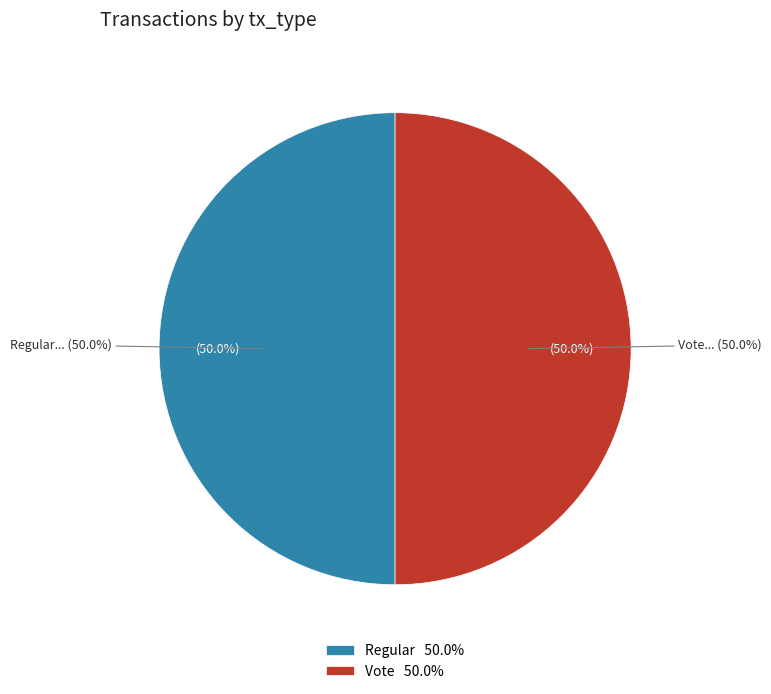

Count the number of slices in the pie.

2